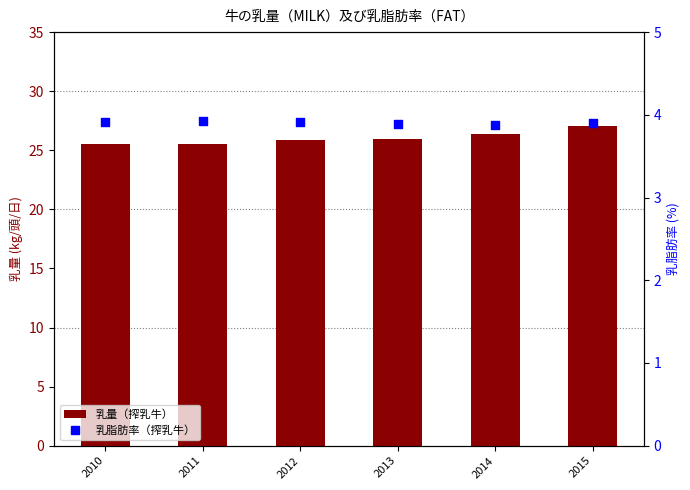

At which category is the sum across all series the highest?

2015